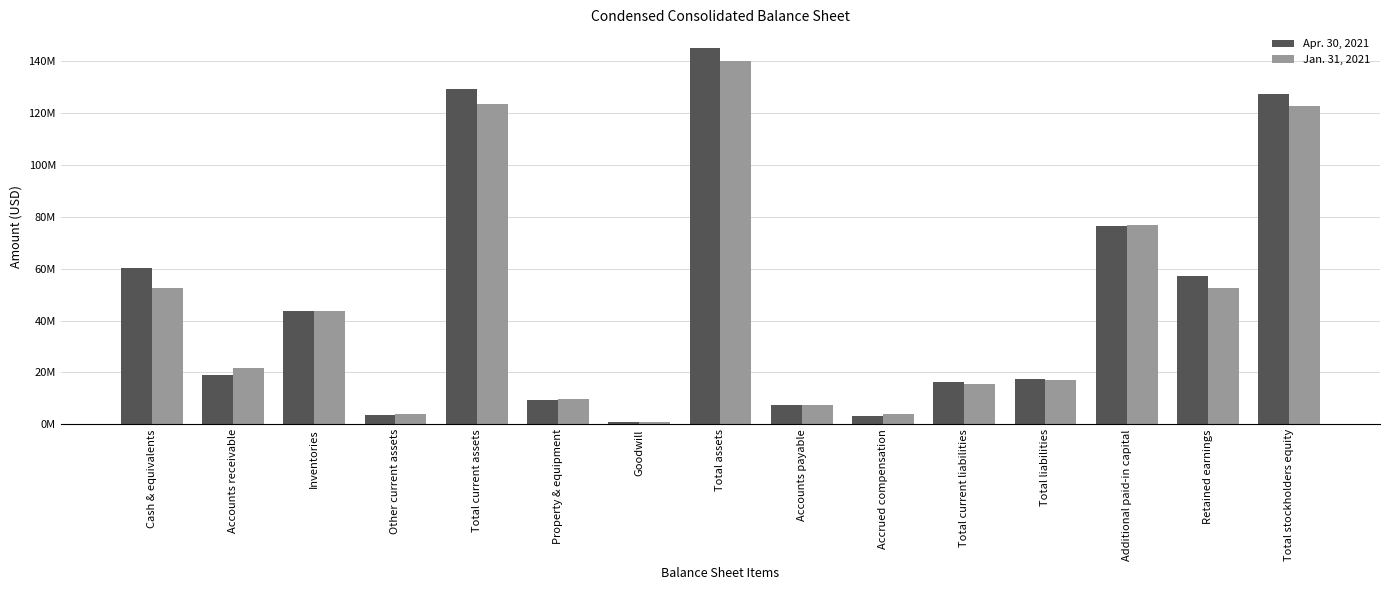

Are the bars horizontal?

No